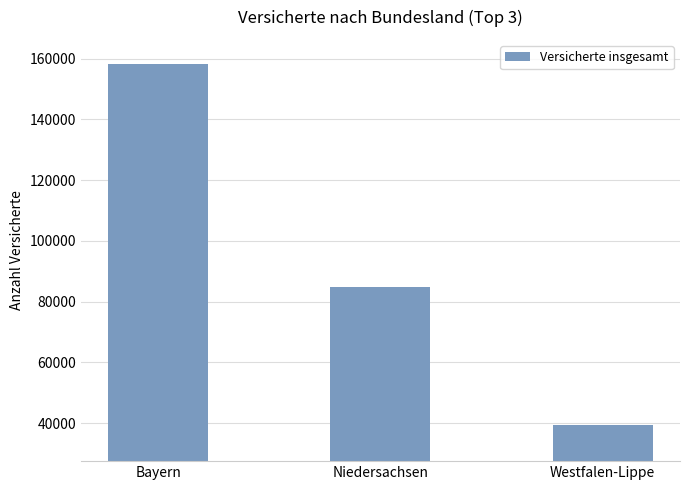

Reading right to left, extract all data points from this chart.

39269	84924	158221